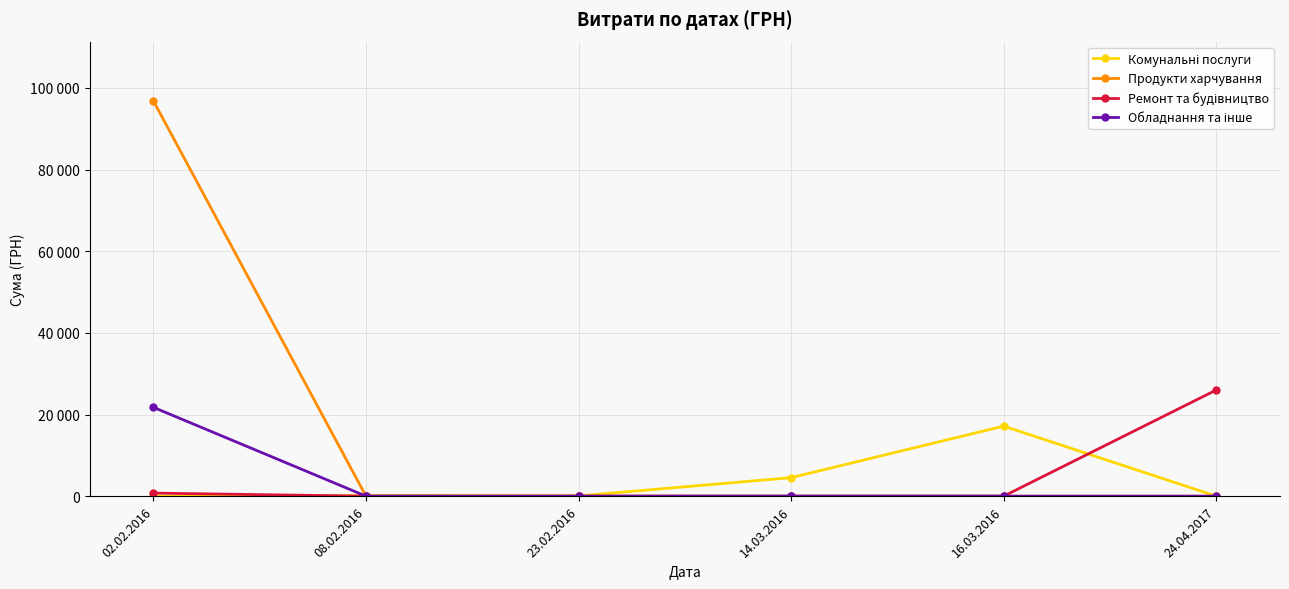

What is the average value of the Продукти харчування series?

16135.8